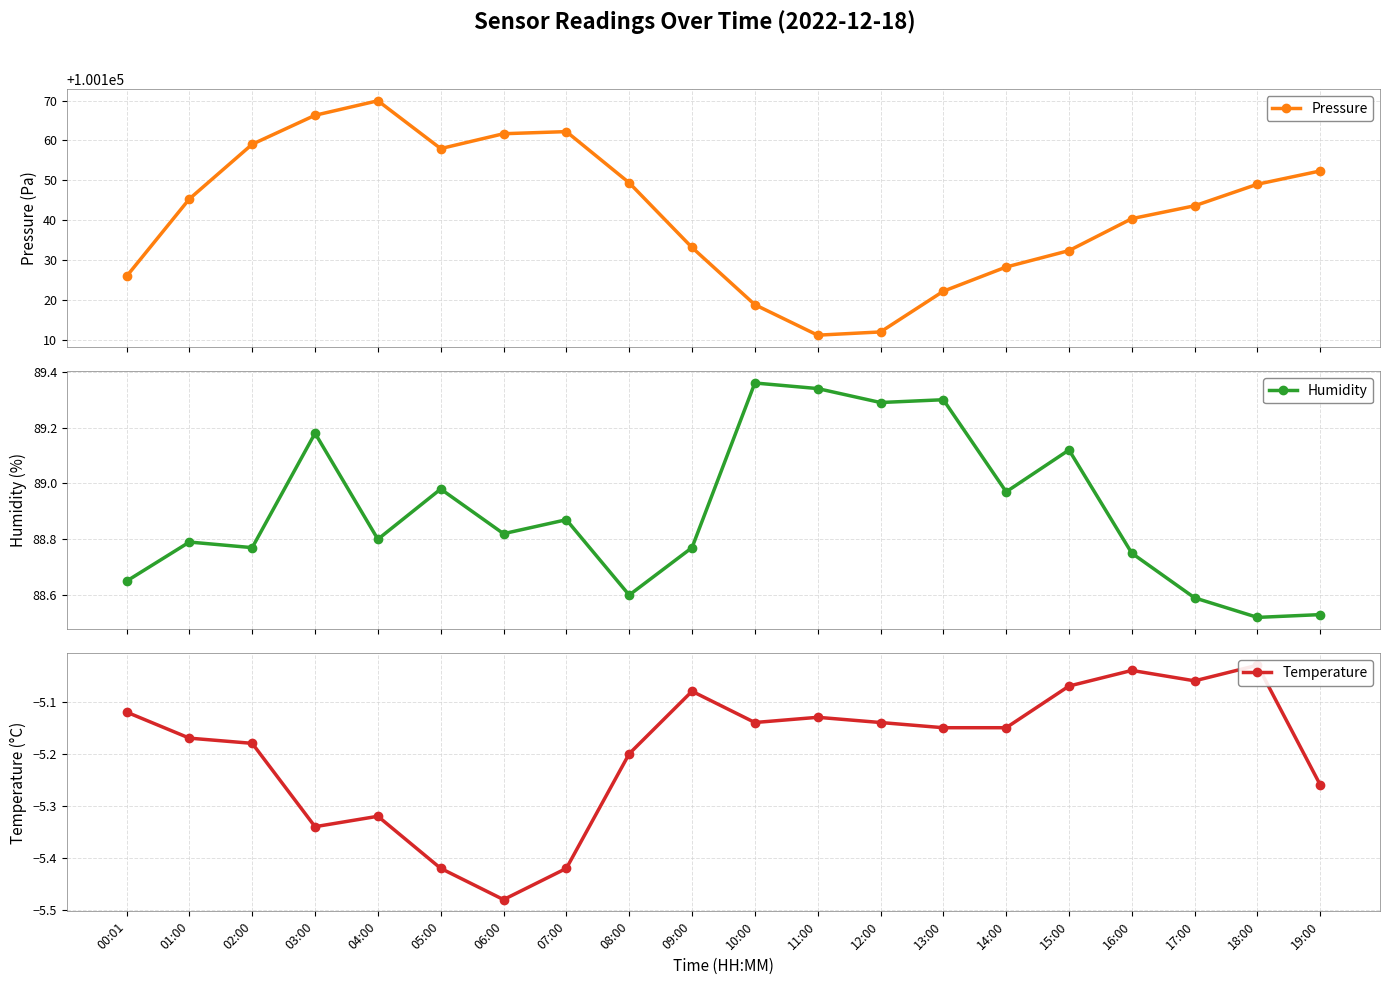

True or false: Humidity and Pressure intersect in this chart.

False